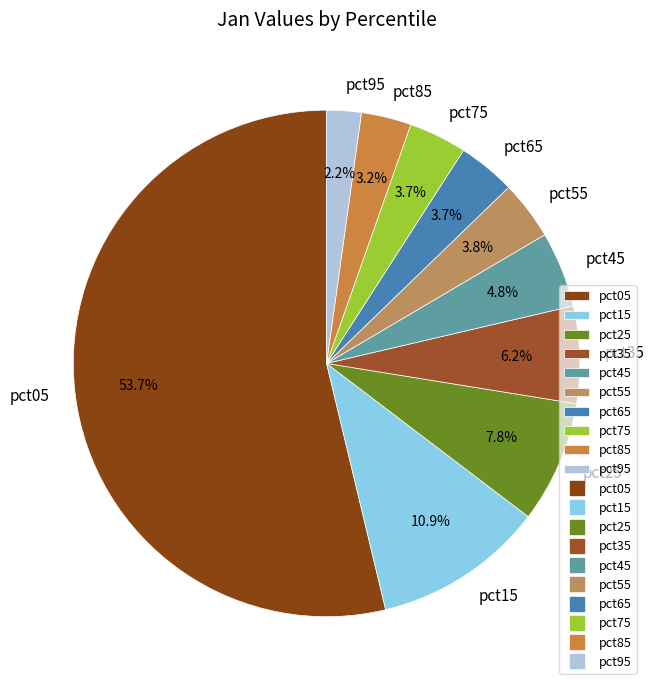

Which category has the biggest portion of the pie?

pct05